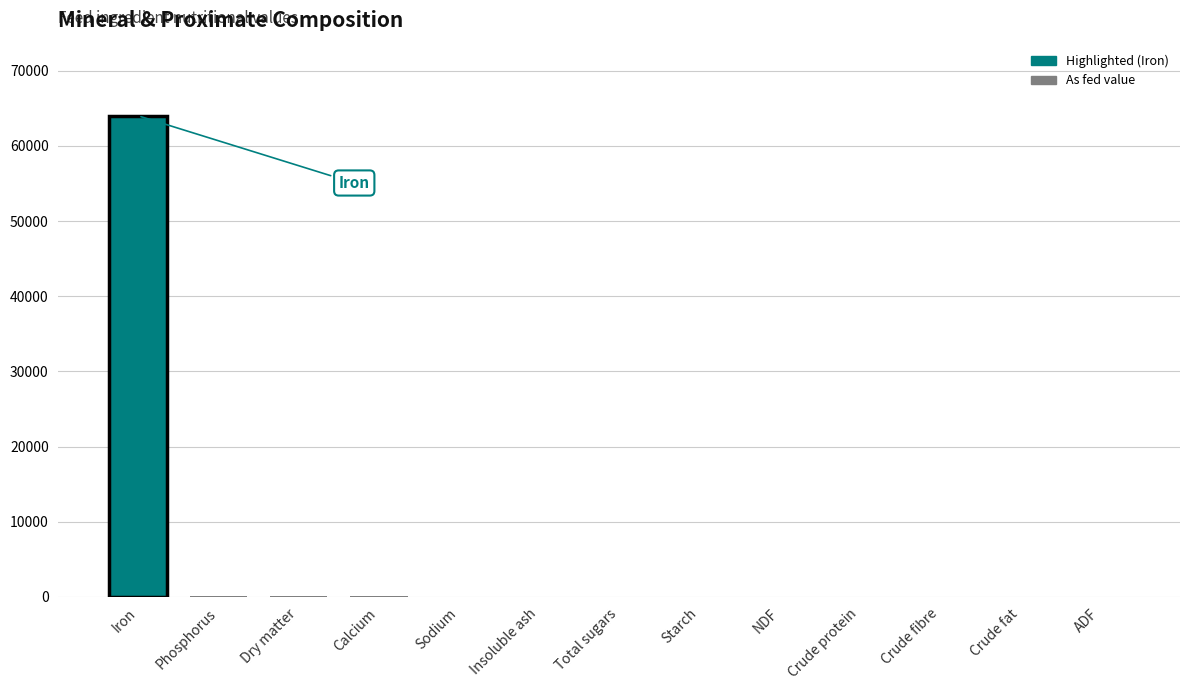

The chart shows a value of -34421.2 at Starch. True or false?

False